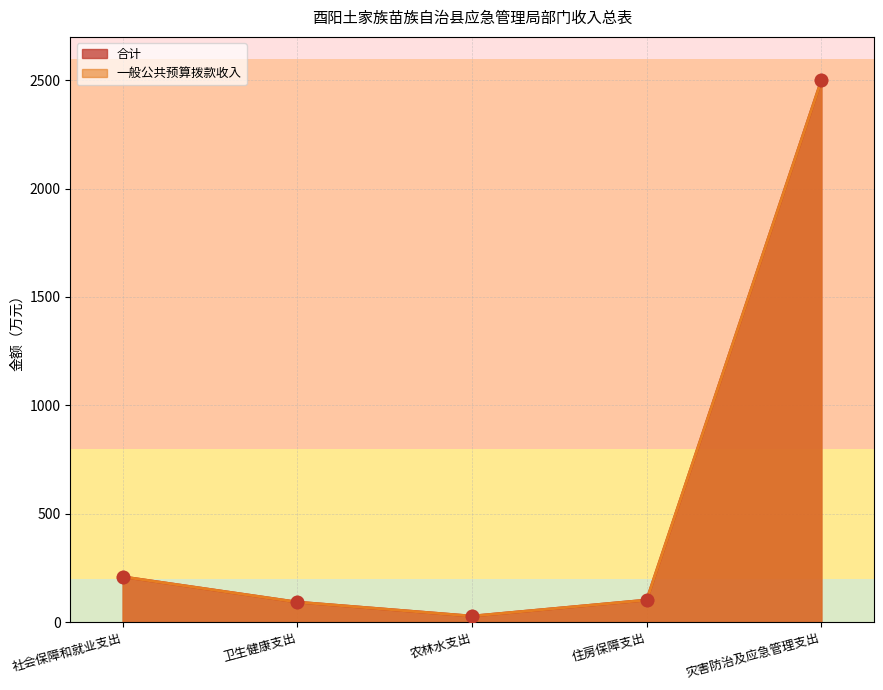

At how many categories does at least one series exceed 1302?

1